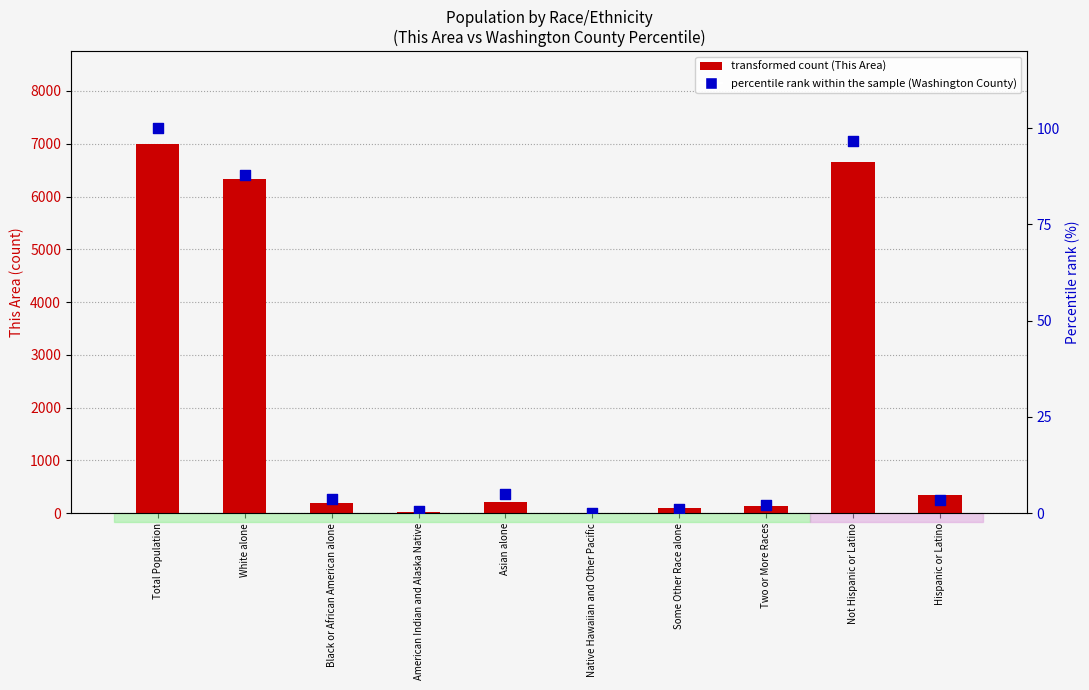

What is the total value across all series at Total Population?

7103.0